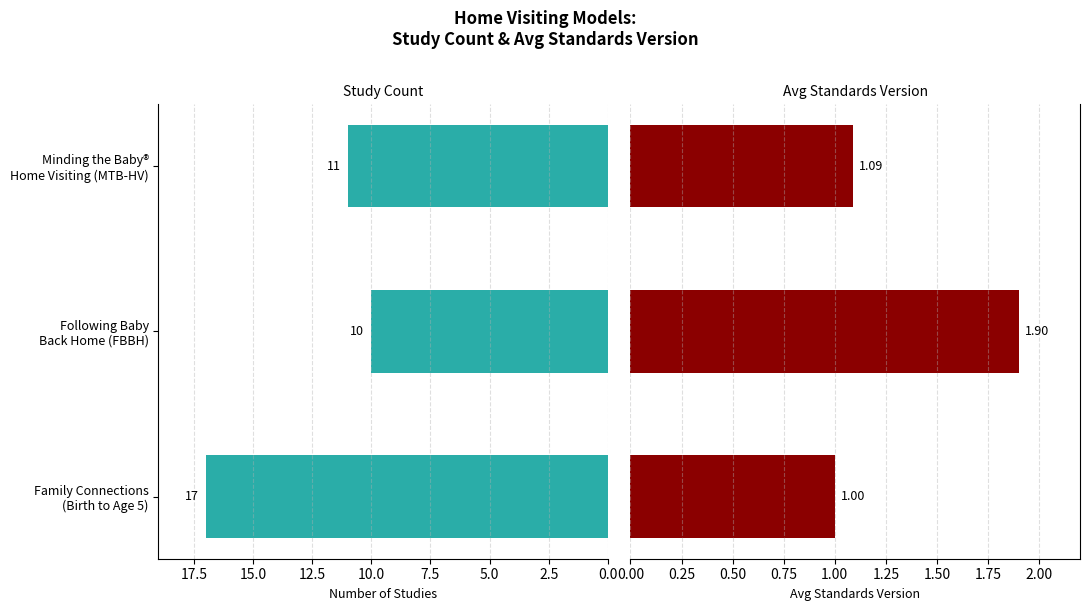

What is the spread (max minus min) of values at Family Connections (Birth to Age 5)?

16.0